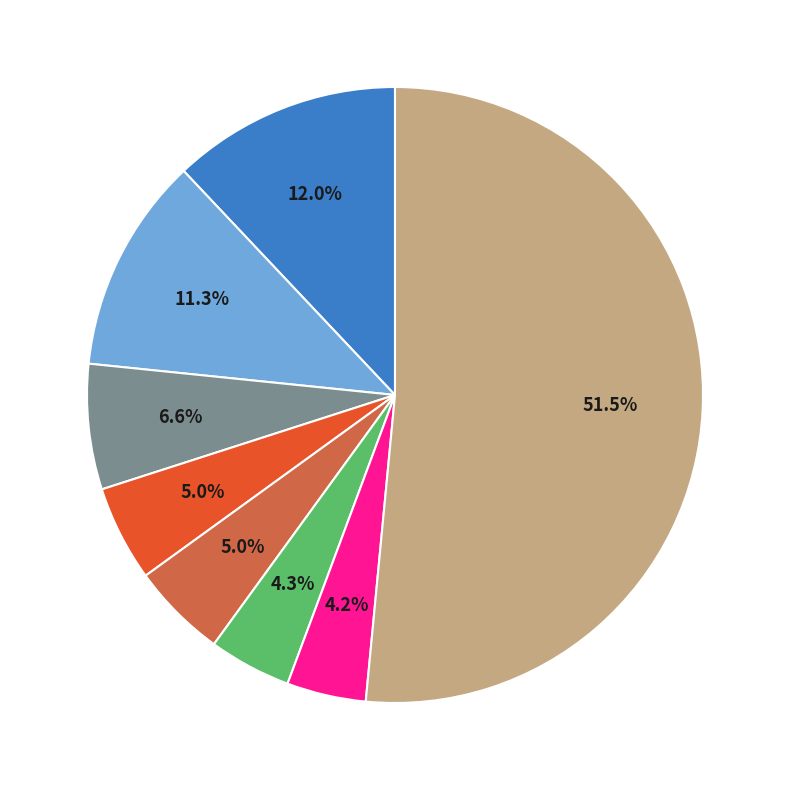

Is there a majority slice in this chart?

Yes